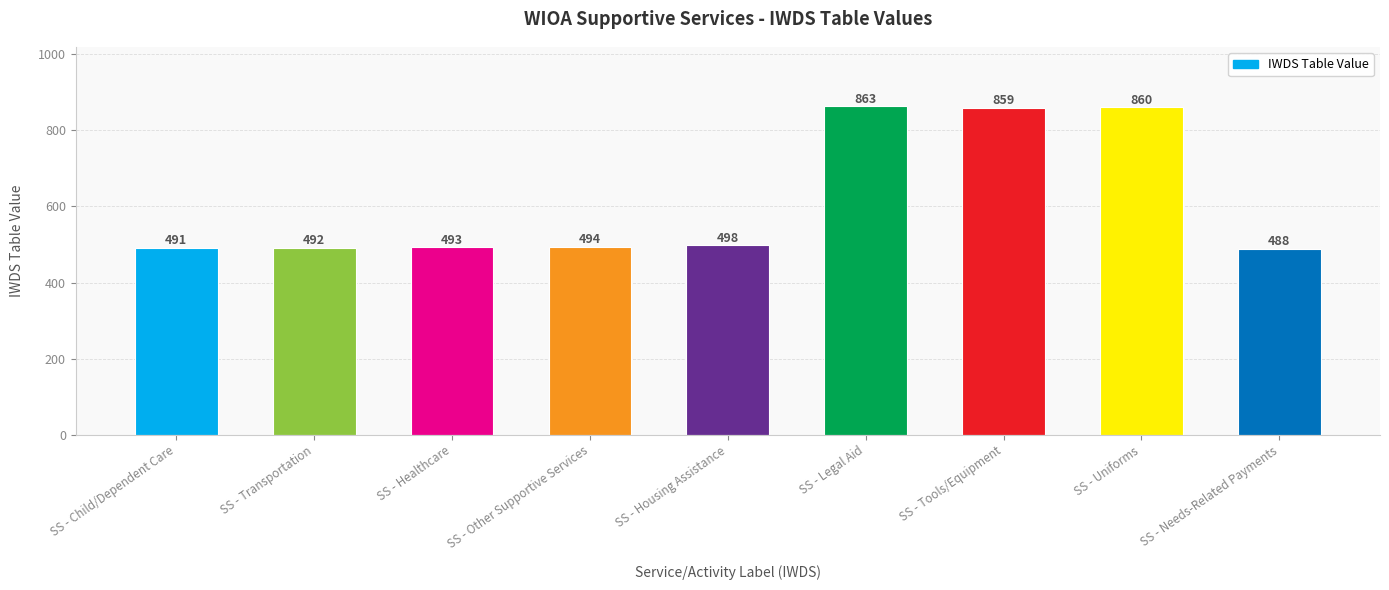

At which label is the value closest to 675?

SS - Housing Assistance